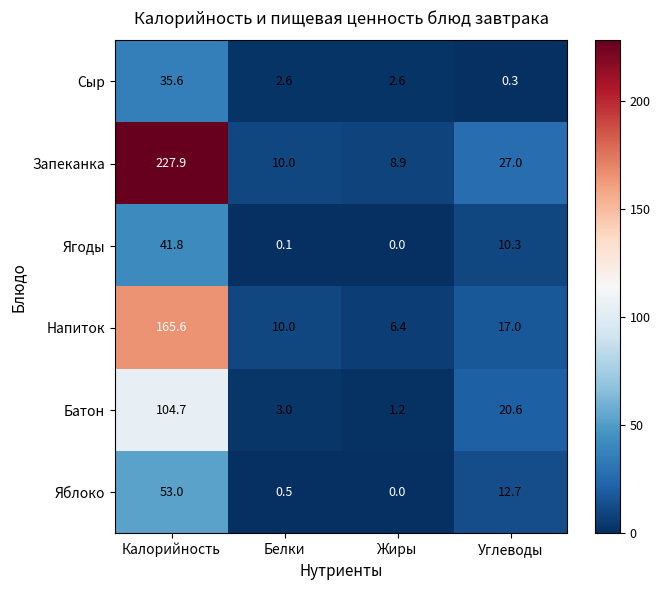

Which category has the lowest value in the Сыр series?

Углеводы